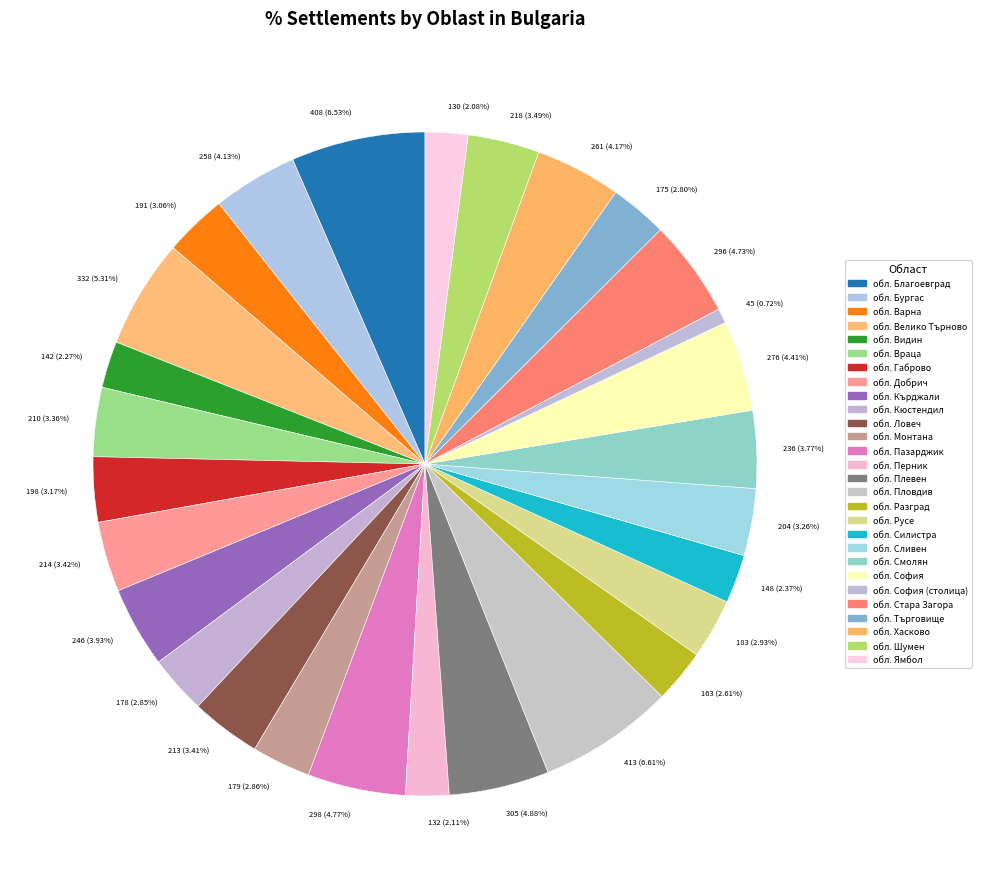

Is there any slice that represents more than half of the pie?

No